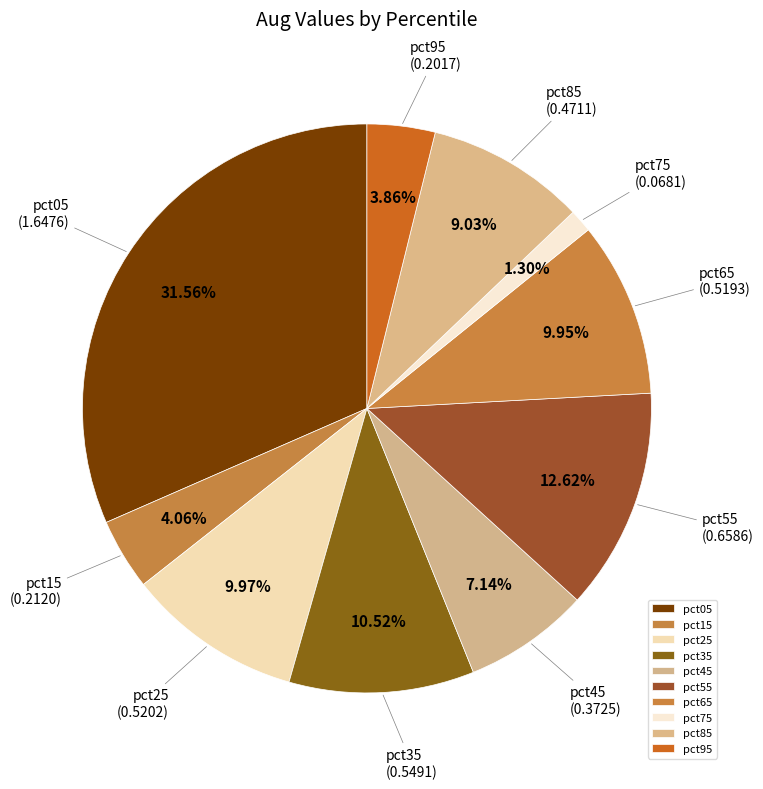

Between pct45 and pct75, which is larger?

pct45